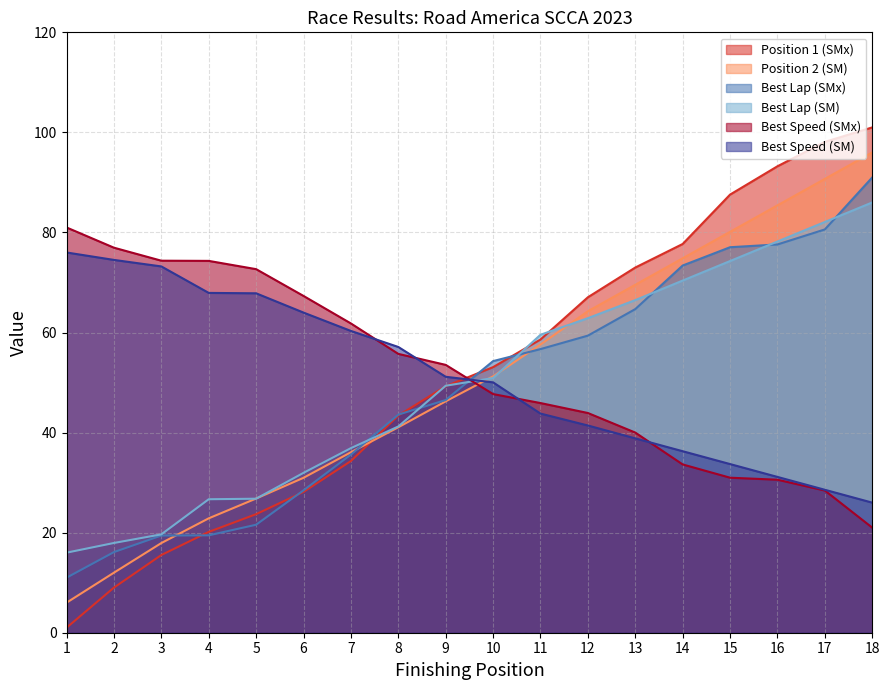

At which category is the sum across all series the highest?

18